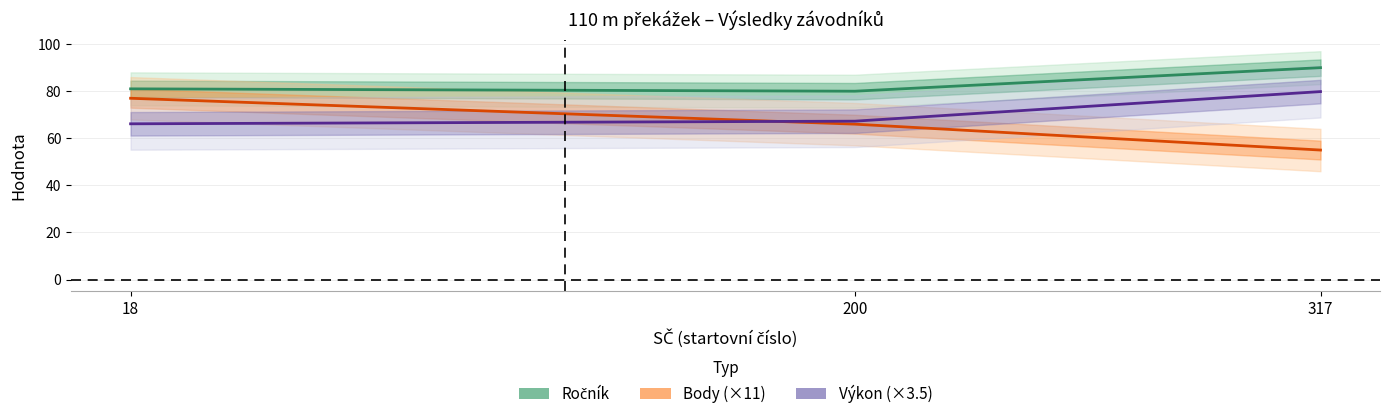

What is the difference between the Ročník values at 317 and 200?

10.0